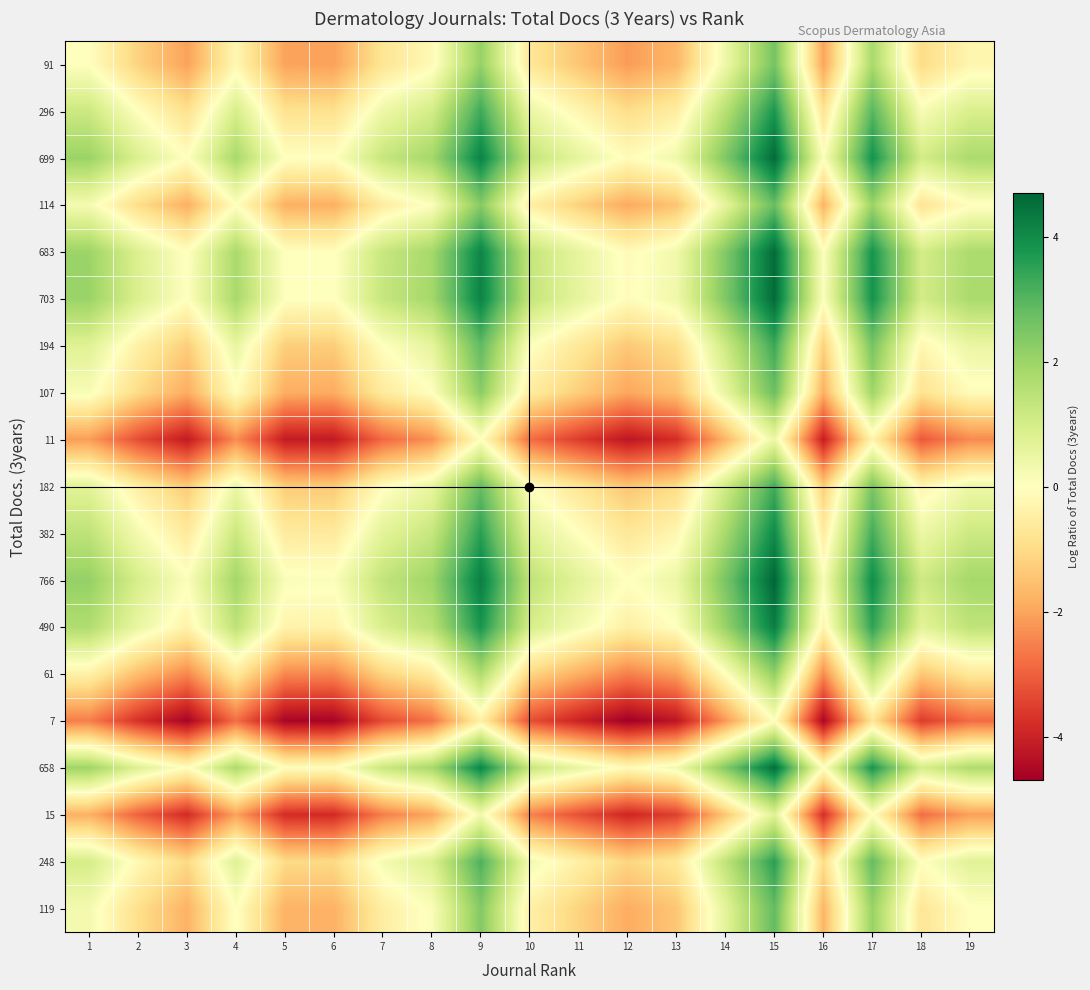

What is the greatest value displayed?

4.7